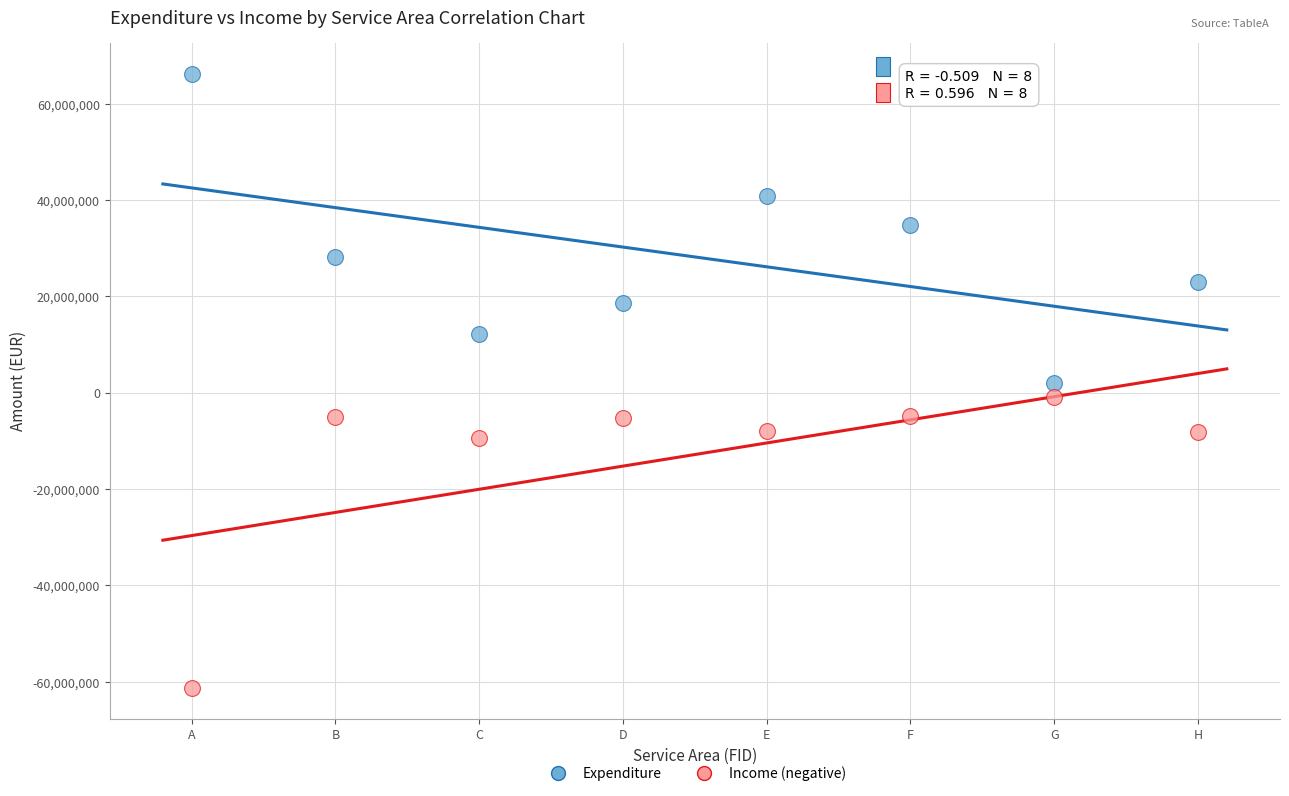

Across all data points, what is the range of Y values (max minus min)?

127531000